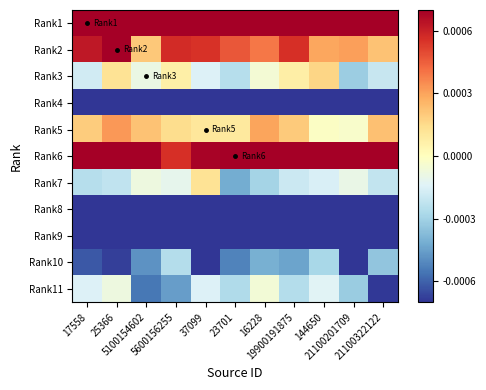

Between 37099 and 17558, which is larger?

17558